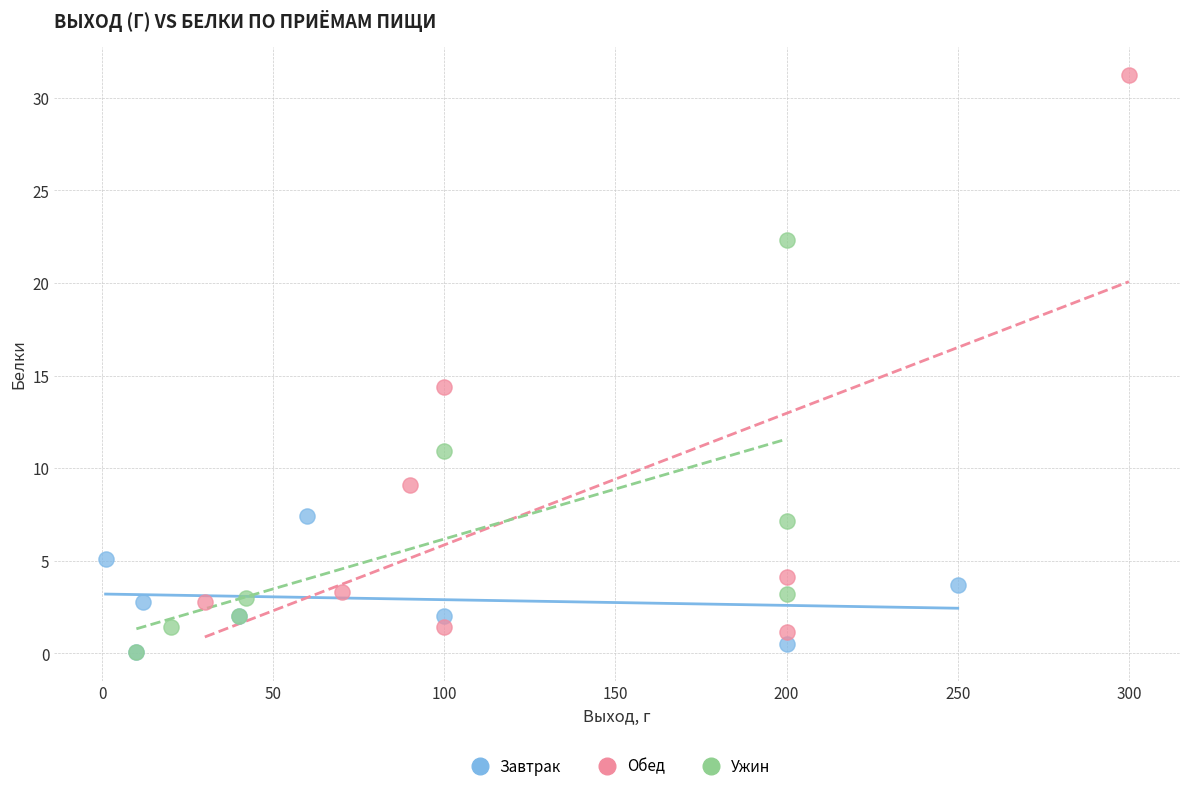

Which series has the widest spread of Y values?

Обед